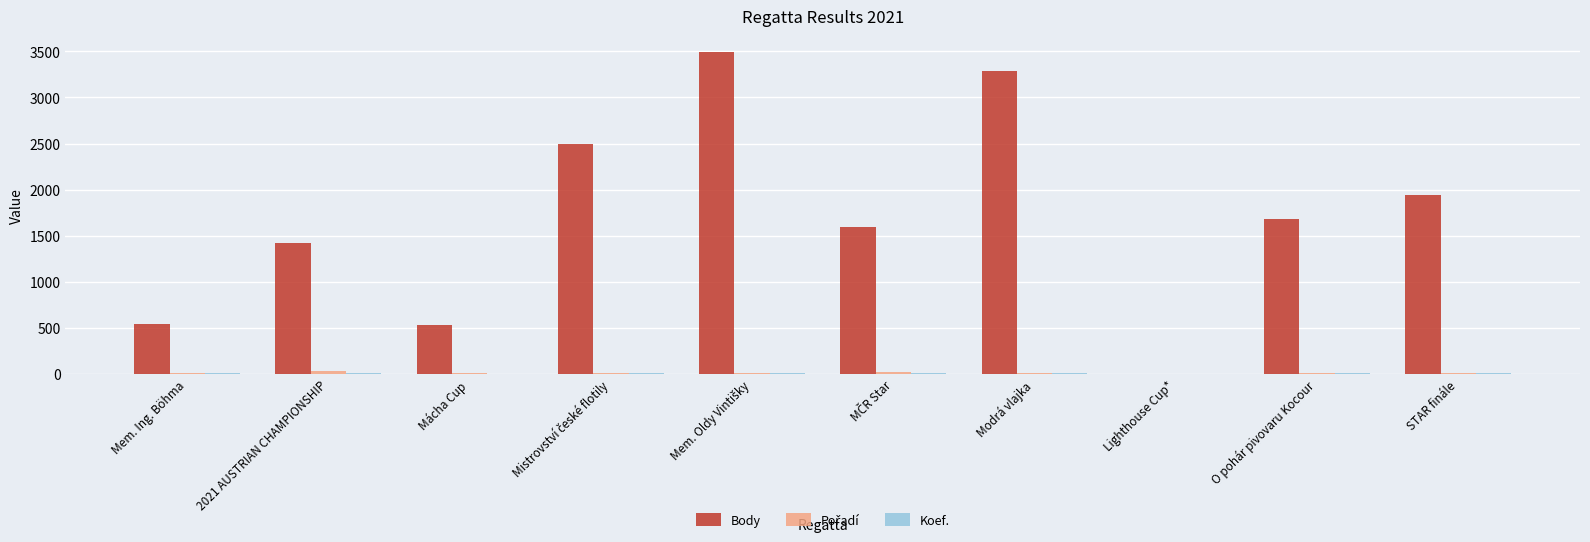

The value of Body at Mem. Ing. Böhma is 757. True or false?

False